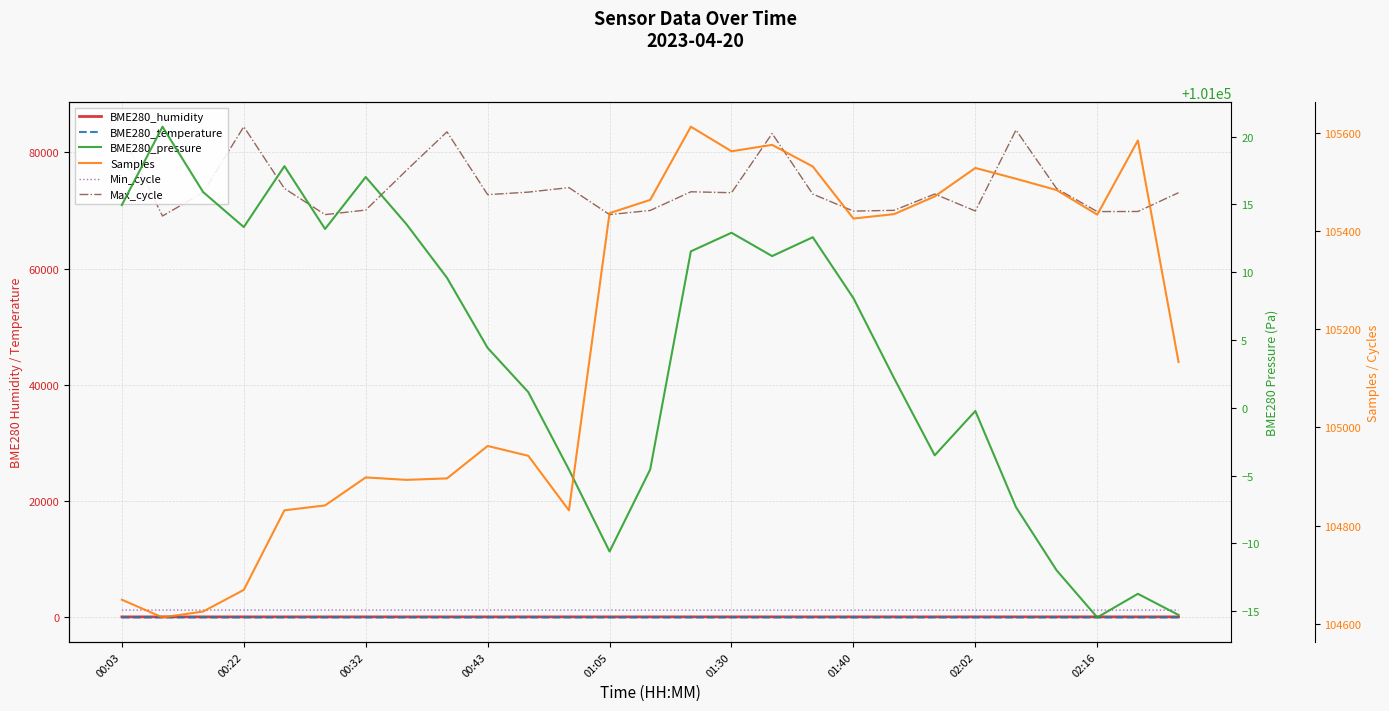

True or false: BME280_humidity and Samples cross at least once.

False